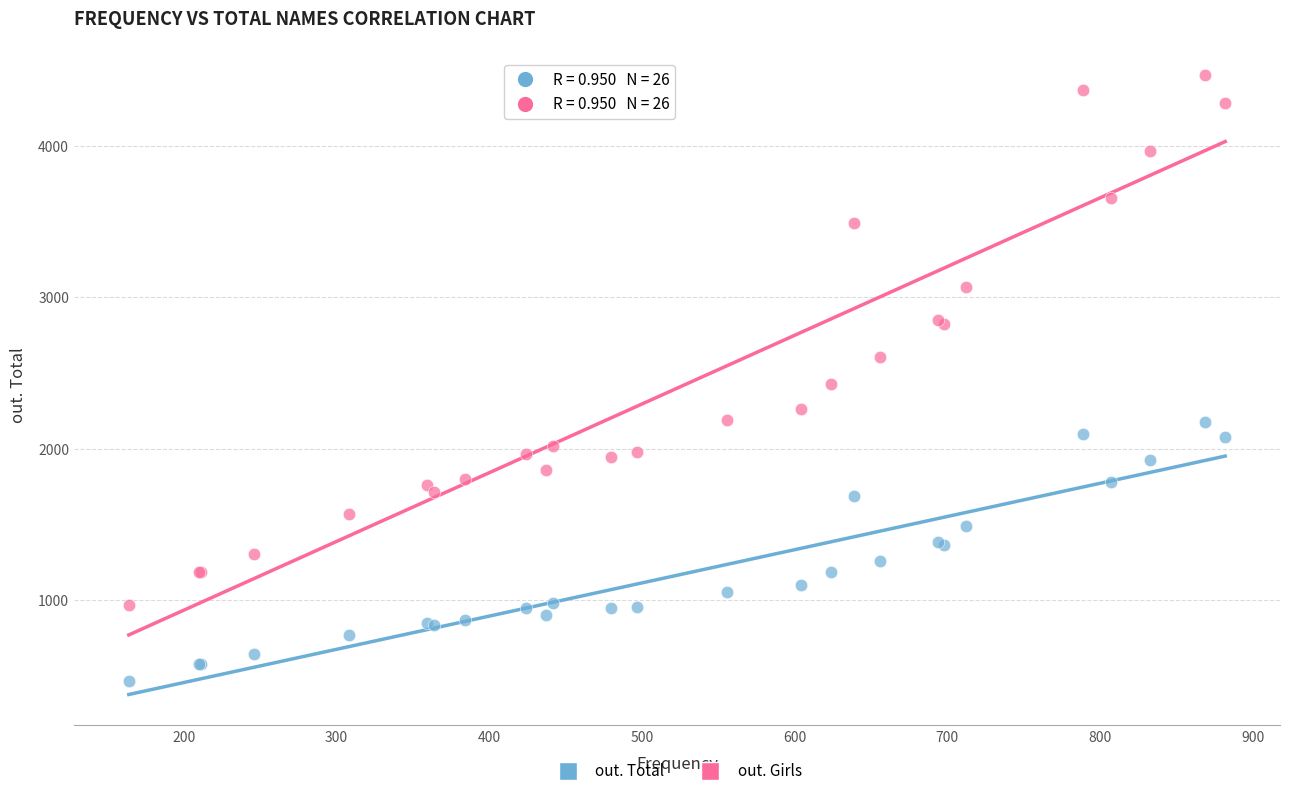

What is the X range (max minus min) for the scatter plot?

718